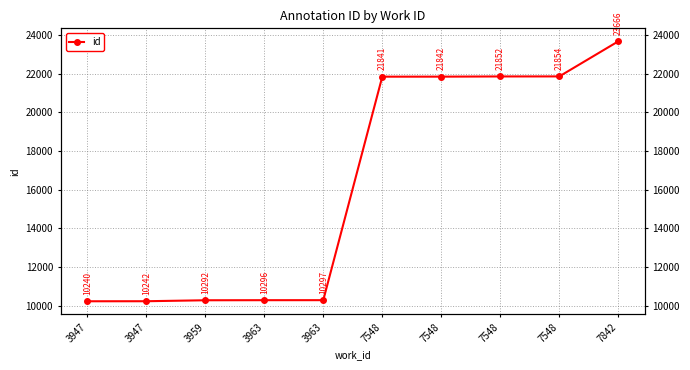

What is the sum of all values?

162422